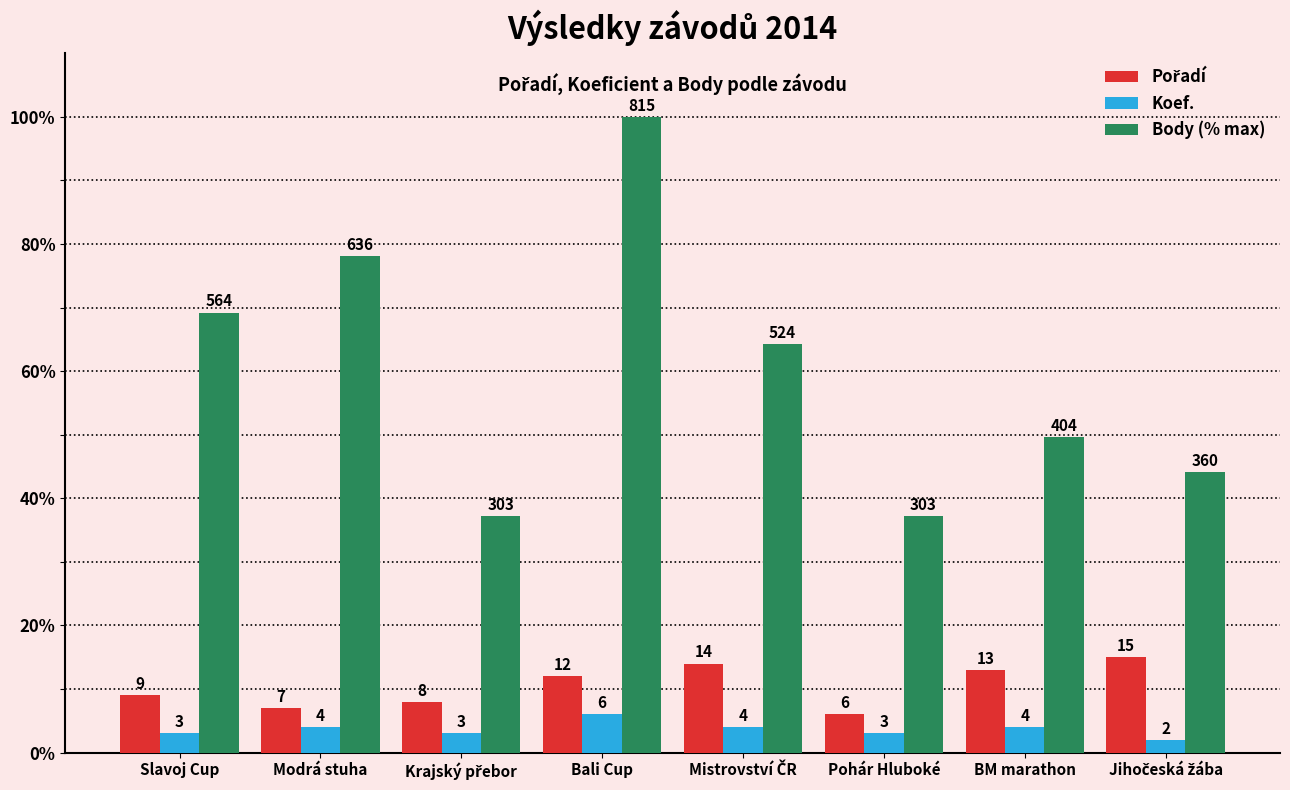

At which label does Body (% max) first exceed 64?

Slavoj Cup